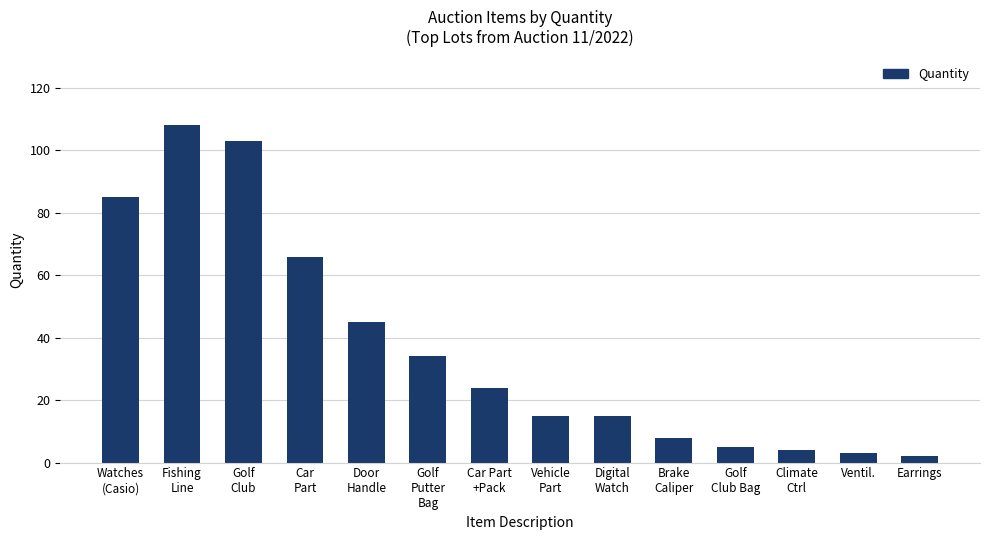

The value at Golf
Putter
Bag is 34. True or false?

True